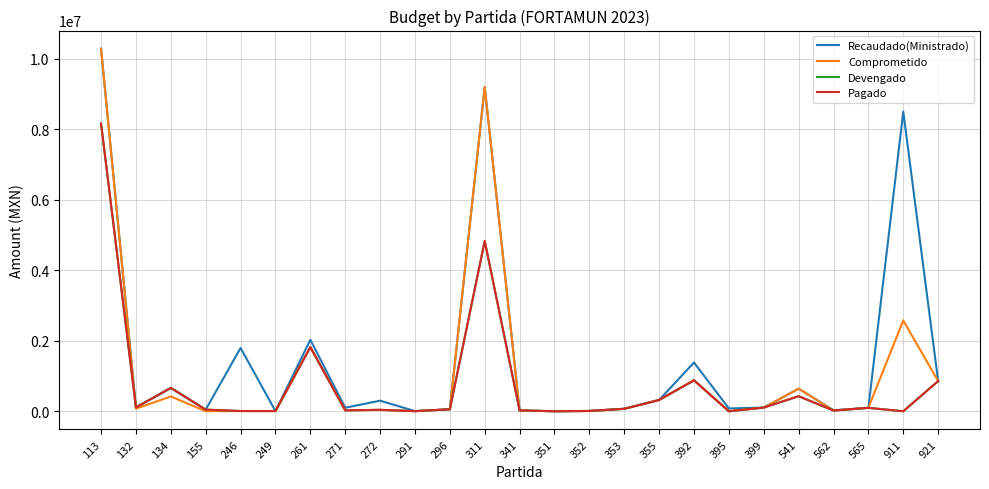

What are all the series names shown in the legend?

Recaudado(Ministrado), Comprometido, Devengado, Pagado